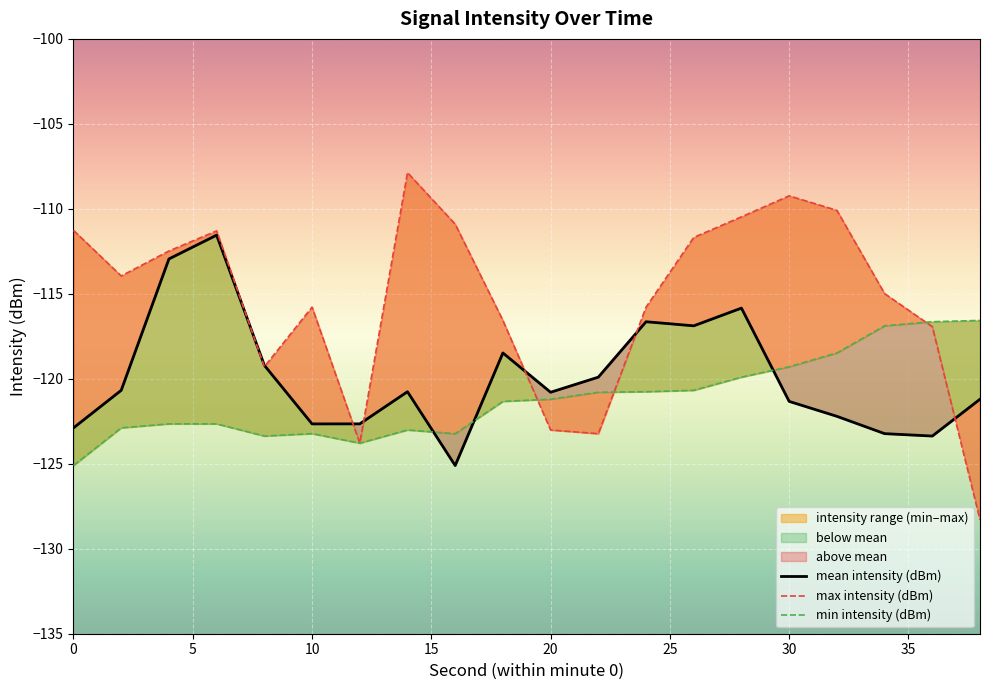

What are all the series names shown in the legend?

mean intensity (dBm), max intensity (dBm), min intensity (dBm)